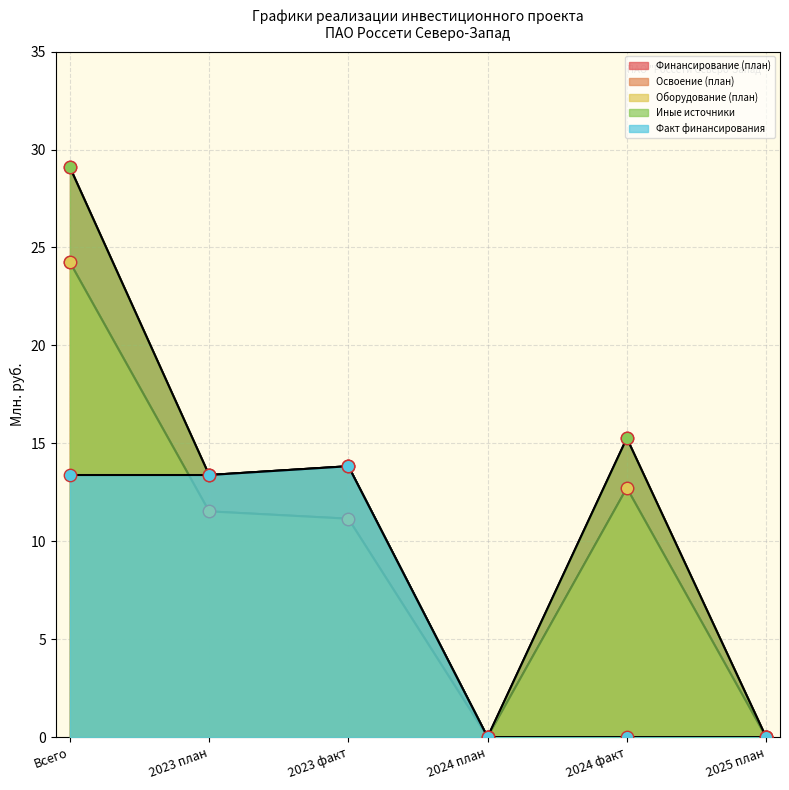

What are all the series names shown in the legend?

Финансирование (план), Освоение (план), Оборудование (план), Иные источники, Факт финансирования